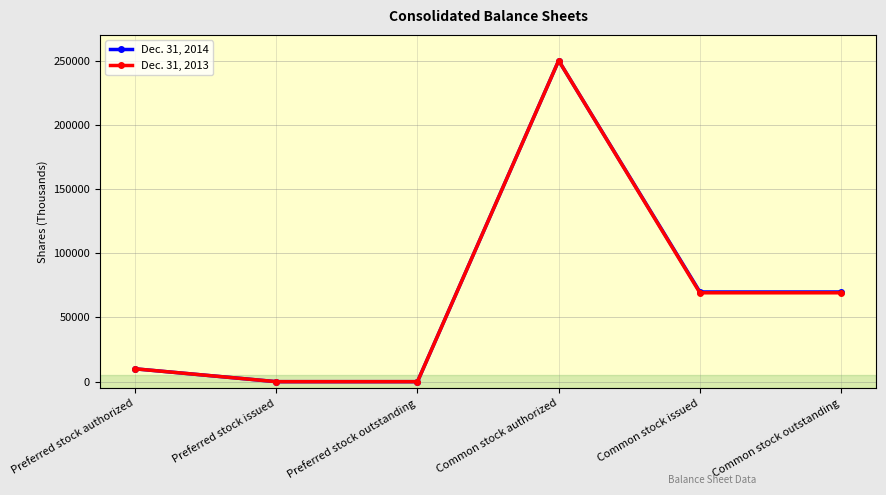

What is the maximum value for Dec. 31, 2014?

250000